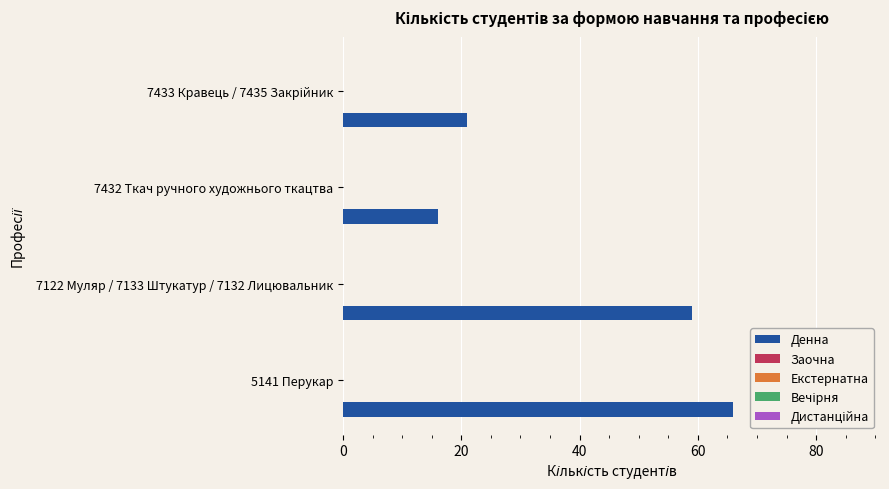

Reading bottom to top, transcribe all the data shown in this chart.

66	59	16	21